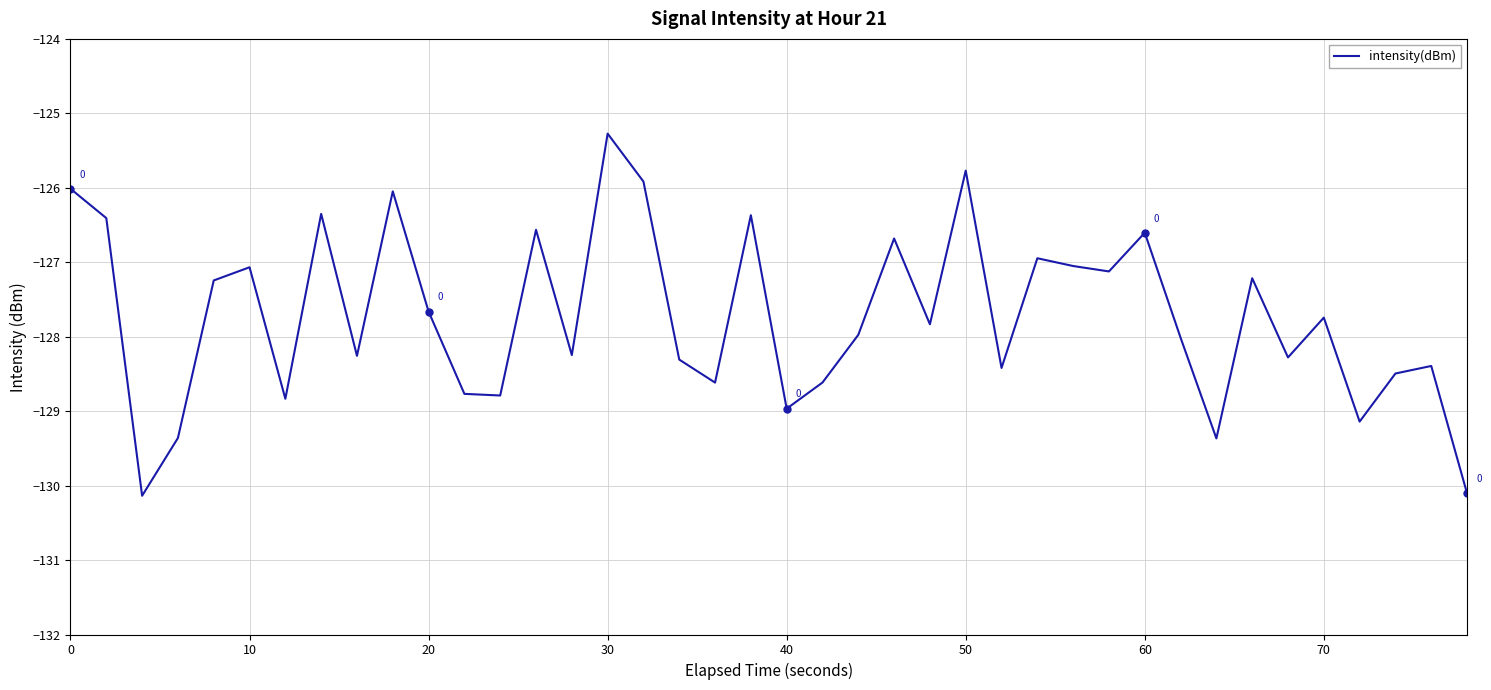

What is the minimum value shown in the chart?

-130.1